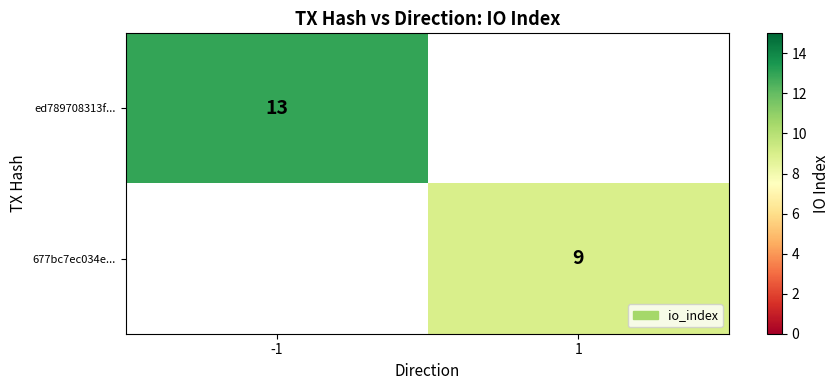

True or false: 677bc7ec034e... has a value of 9 at 1.

True